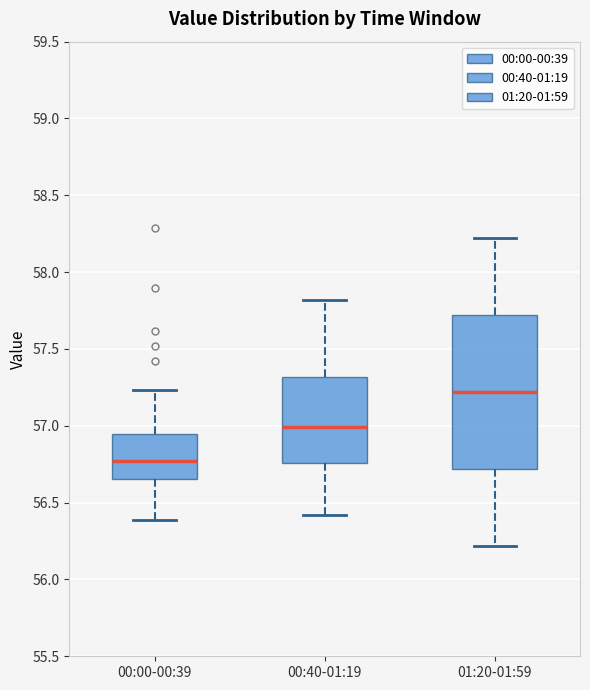

Where does the lower whisker of the box for 00:00-00:39 end on the y-axis? The values are not printed on the chart, so give them approximately, as read against the axis.

56.40